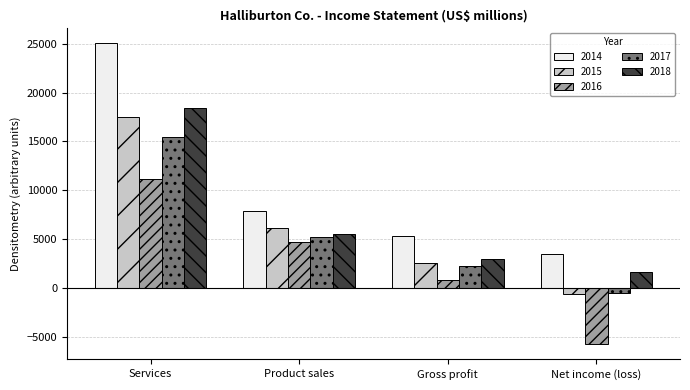

True or false: 2016 has a value of 16699 at Services.

False